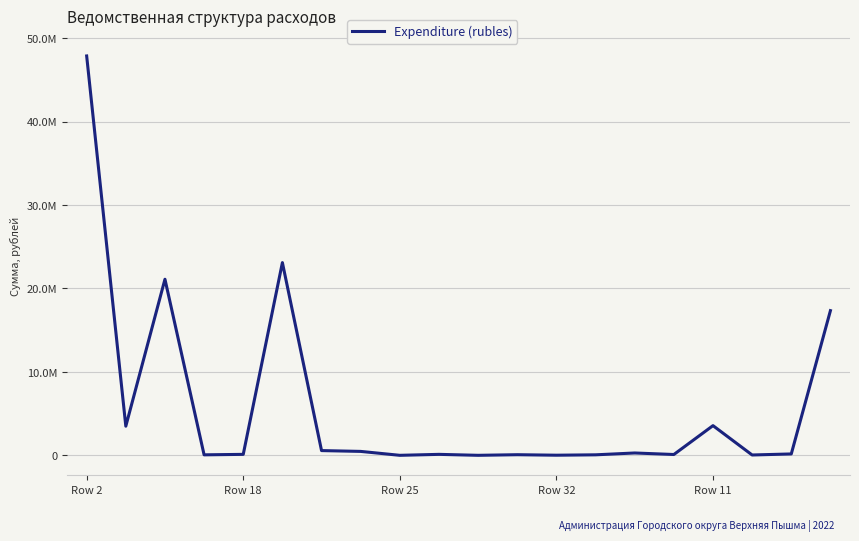

Does the chart display data point markers on the line(s)?

No